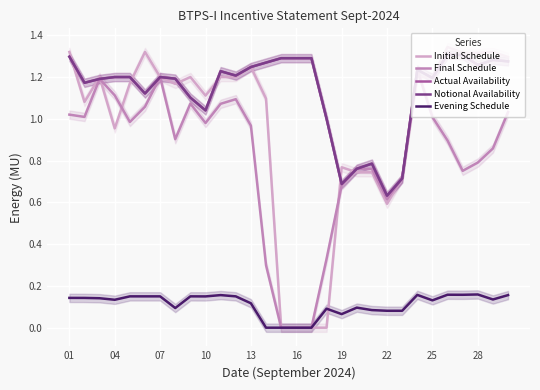

What is the sum of all Actual Availability values?

34.0